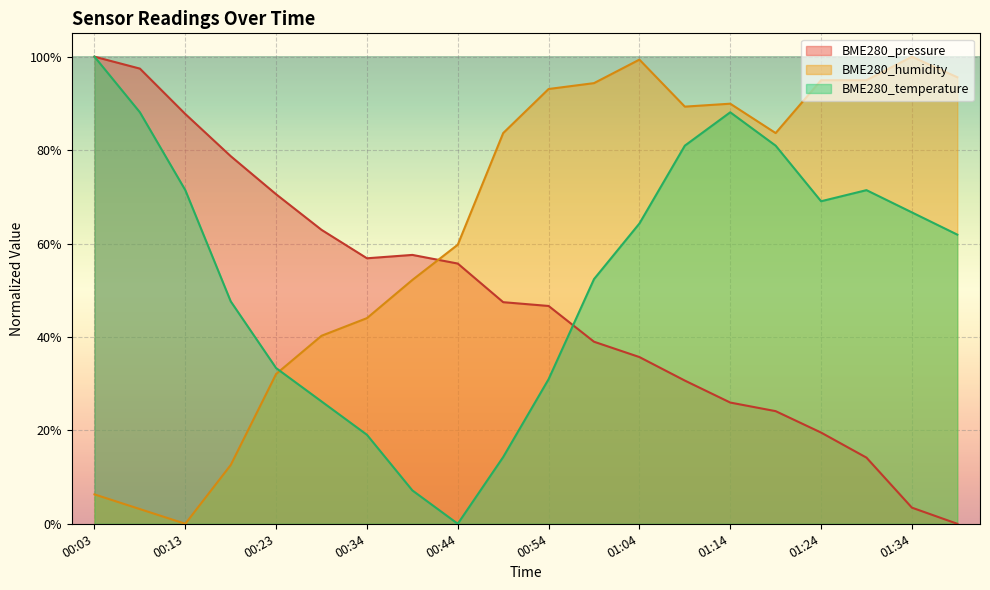

What is the difference between the BME280_temperature values at 00:18 and 01:39?

0.1